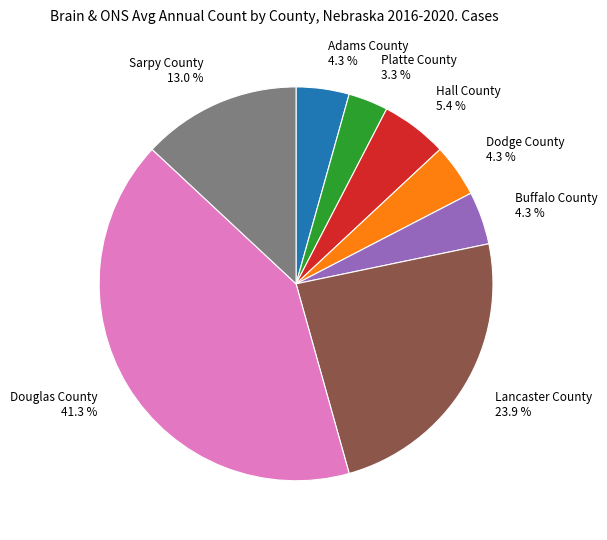

To the nearest percent, what is the difference between the Hall County and Buffalo County slice percentages?

1%